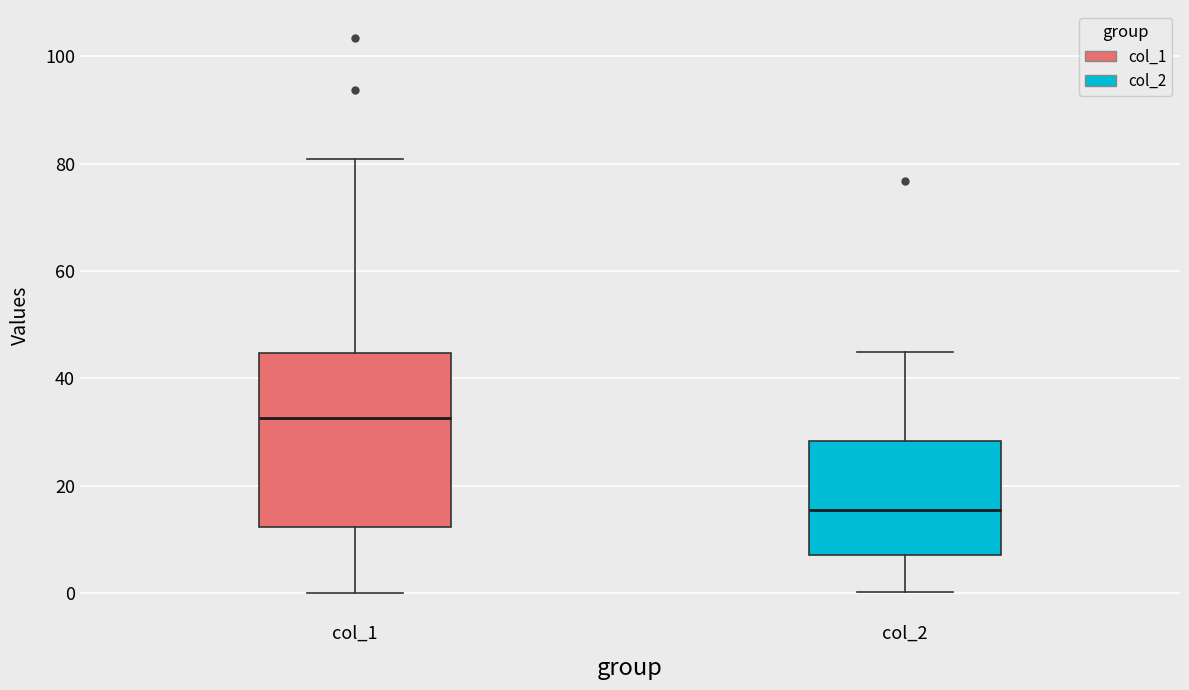

Reading left to right, transcribe this box plot: for each box, give where its median line is, the range the box spans, and where its two whiskers end, as read against the y-axis. The values are not printed on the chart, so give them approximately, as read against the axis.

col_1: median 32, box 12 to 44, whiskers 0 to 80
col_2: median 16, box 6 to 28, whiskers 0 to 44